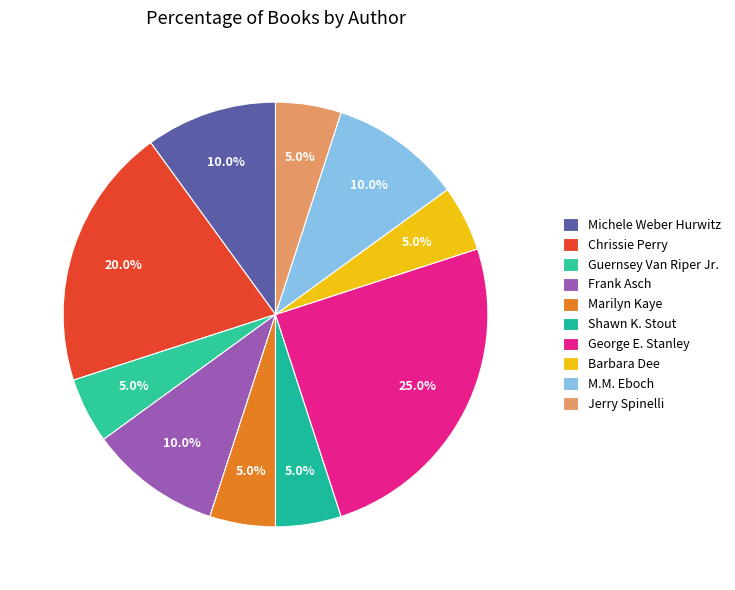

To the nearest percent, what is the combined percentage of M.M. Eboch and Michele Weber Hurwitz?

20%